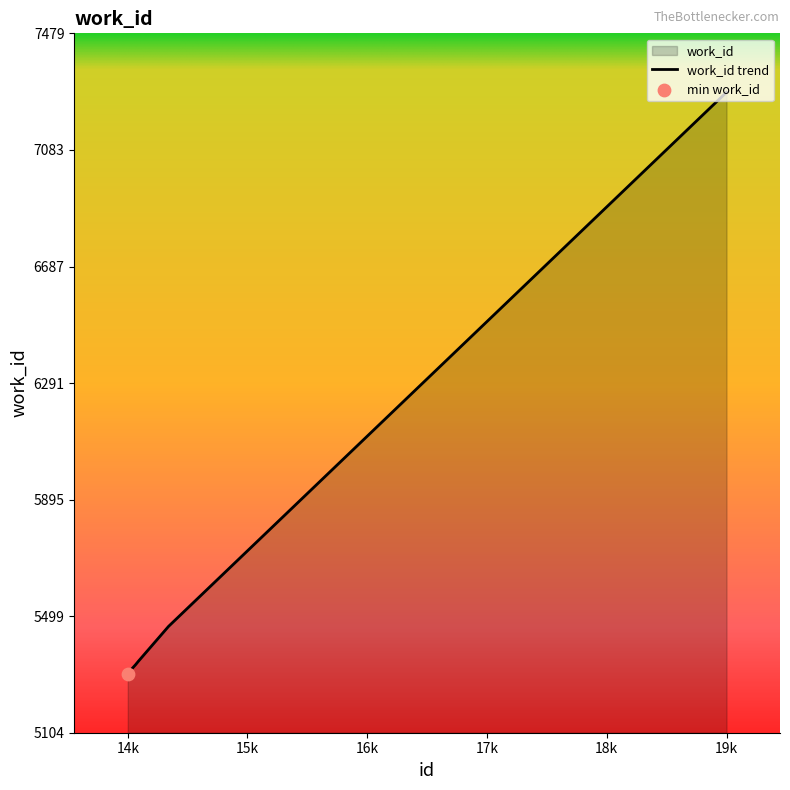

Between 14242 and 14337, which is larger?

14337